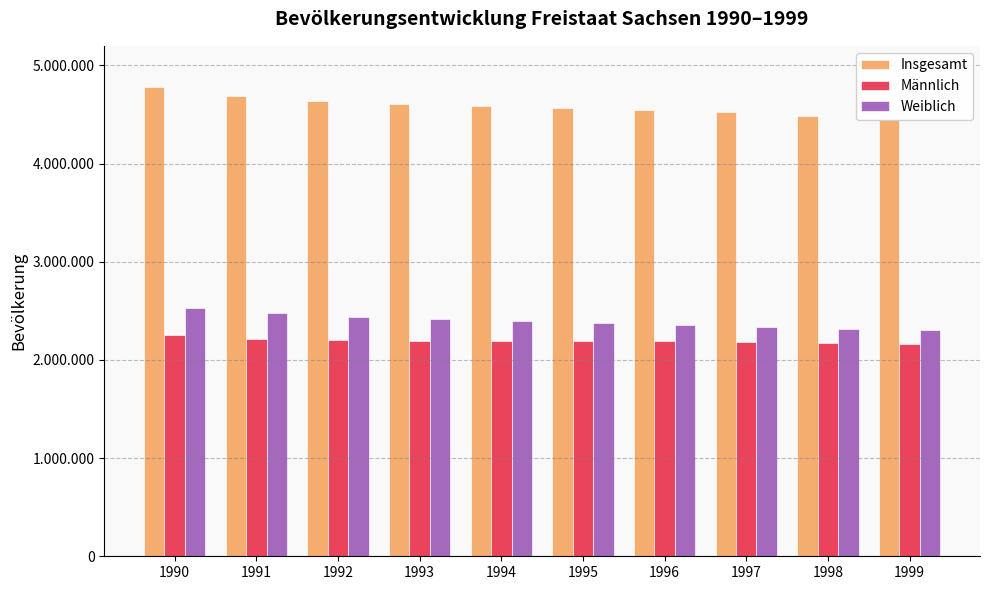

What is the total value across all series at 1991?

9380492